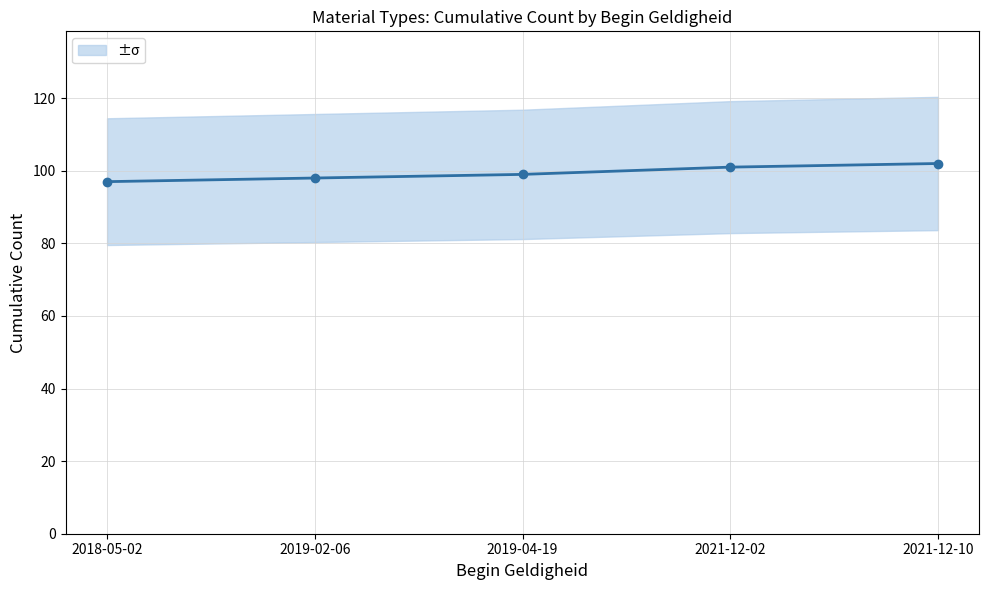

What is the ratio of the value at 2019-02-06 to the value at 2021-12-02?

1.0